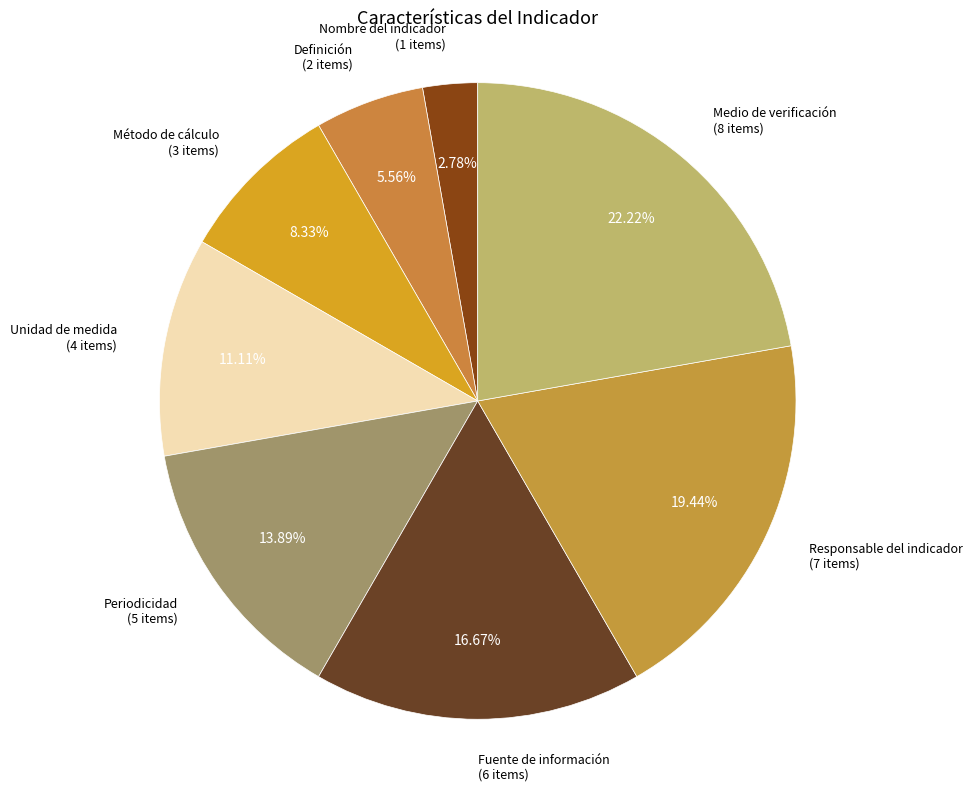

Count the number of slices in the pie.

8